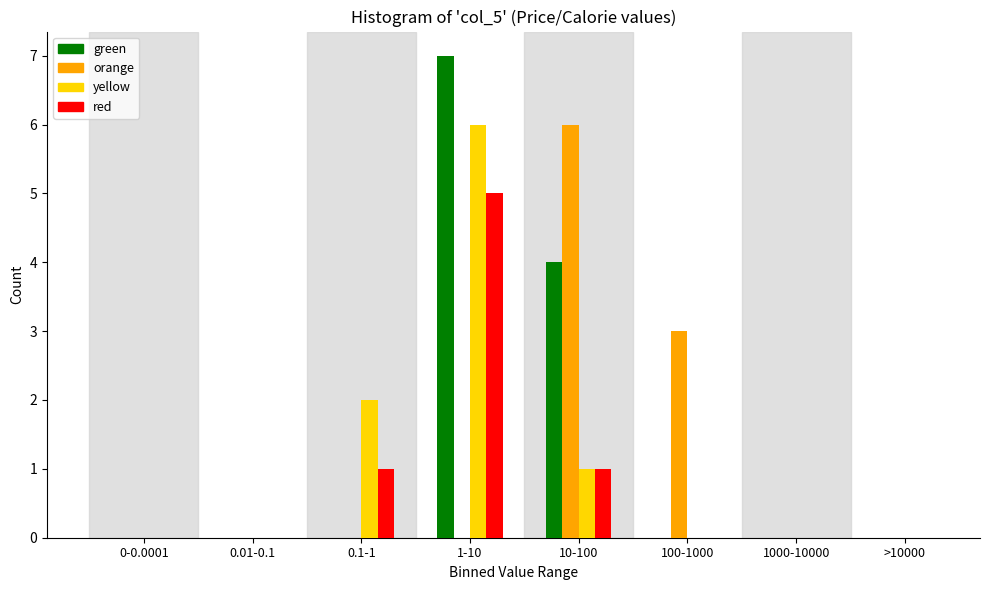

At which category does the chart reach its peak across all series?

1-10